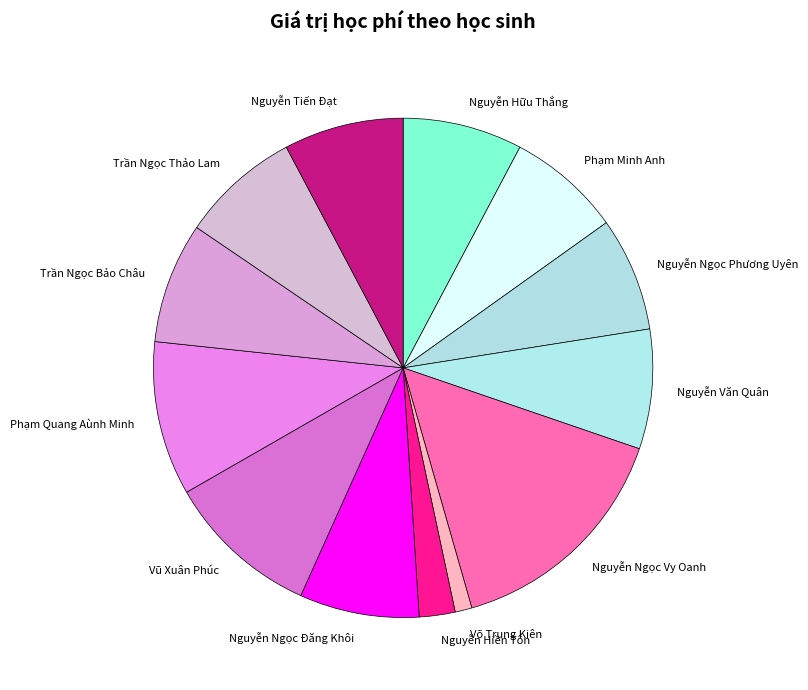

Does any single category account for the majority?

No